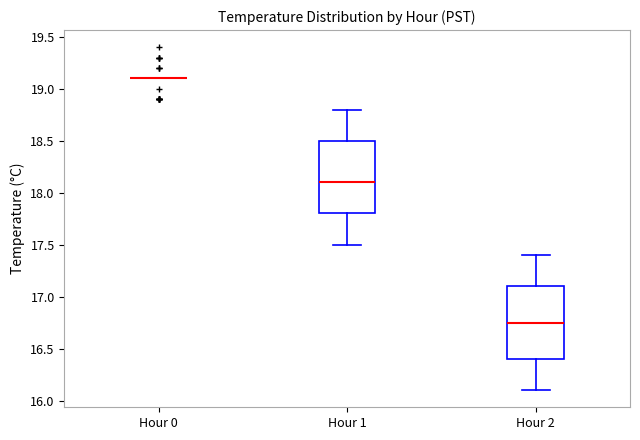

Reading left to right, transcribe this box plot: for each box, give where its median line is, the range the box spans, and where its two whiskers end, as read against the y-axis. The values are not printed on the chart, so give them approximately, as read against the axis.

Hour 0: box collapsed to a line at 19.10, whiskers 19.10 to 19.10
Hour 1: median 18.10, box 17.80 to 18.50, whiskers 17.50 to 18.80
Hour 2: median 16.75, box 16.40 to 17.10, whiskers 16.10 to 17.40